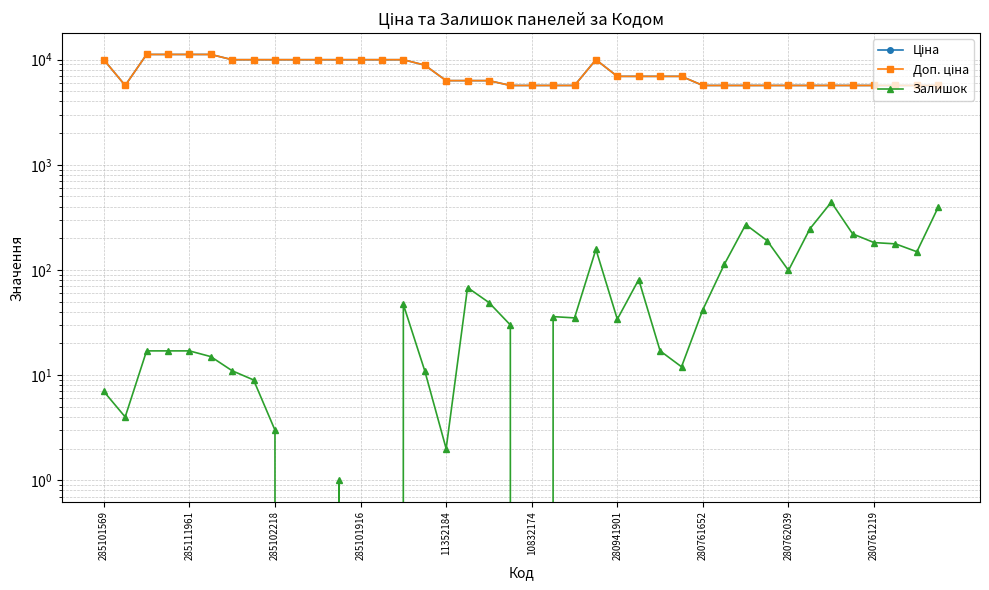

How many values in the Доп. ціна series are below 6925?

20